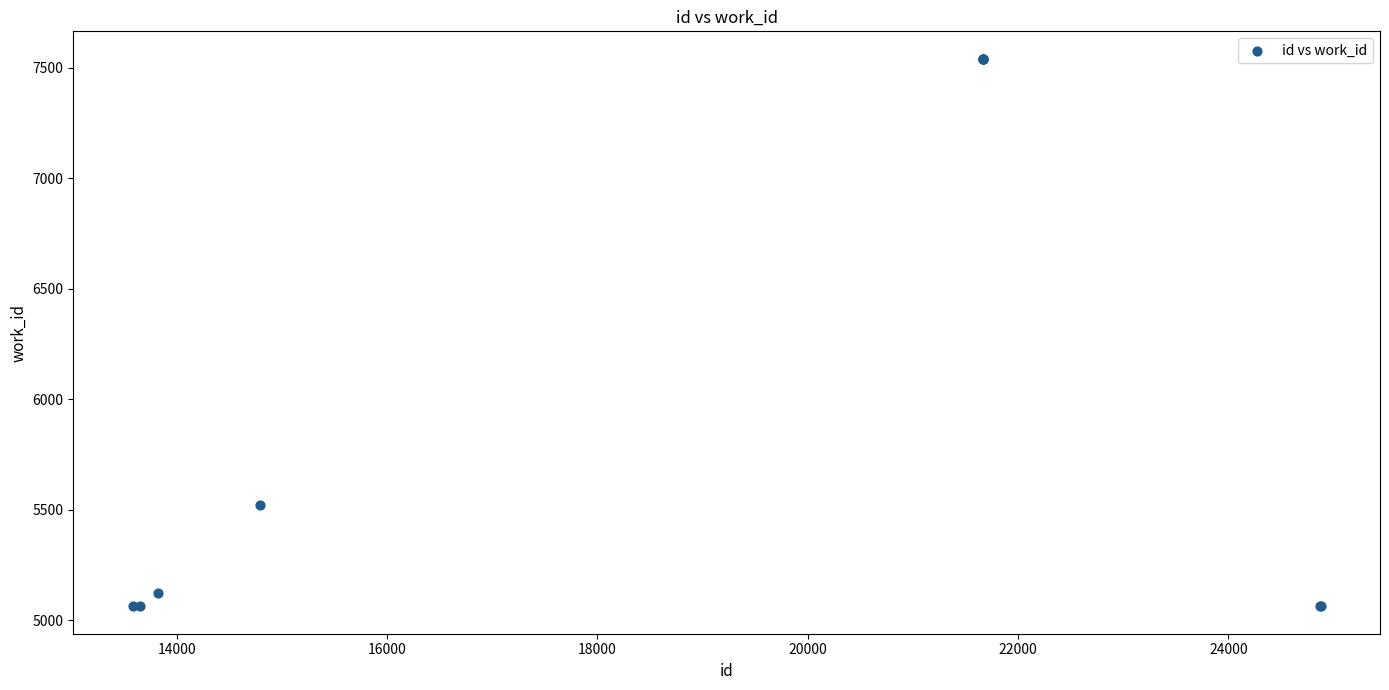

What Y value in the scatter plot is closest to 6302?

5523